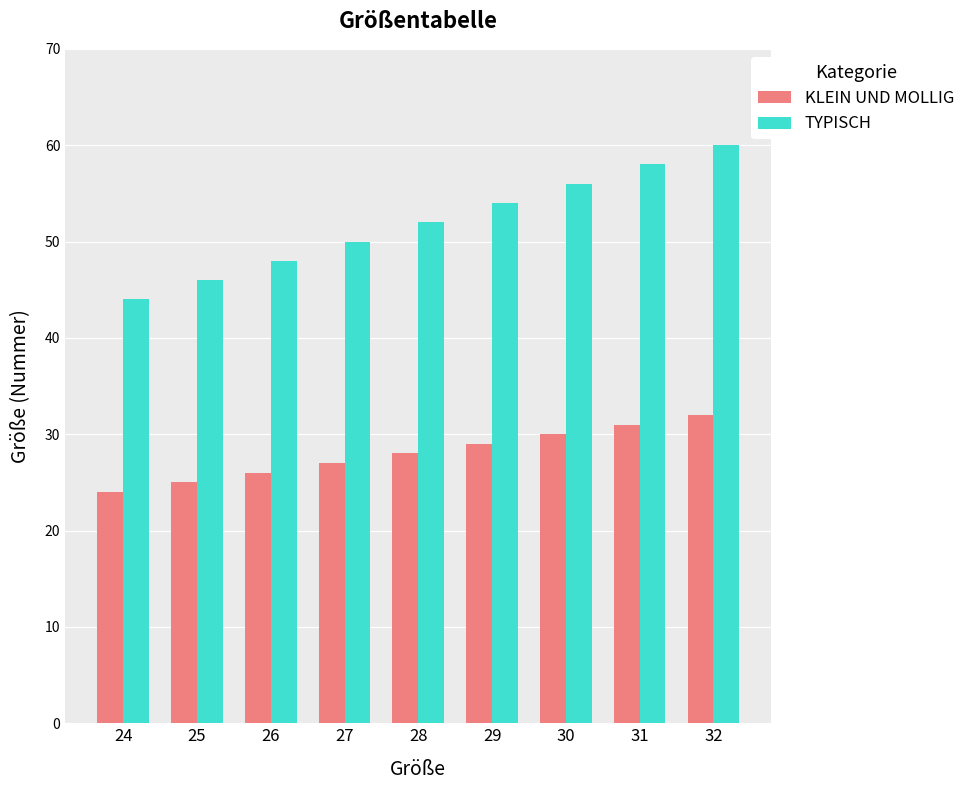

What is the average value of the TYPISCH series?

52